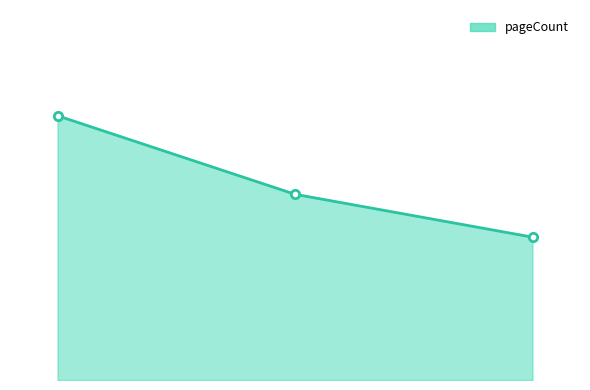

Which has a higher value, 3329 or 16738?

3329